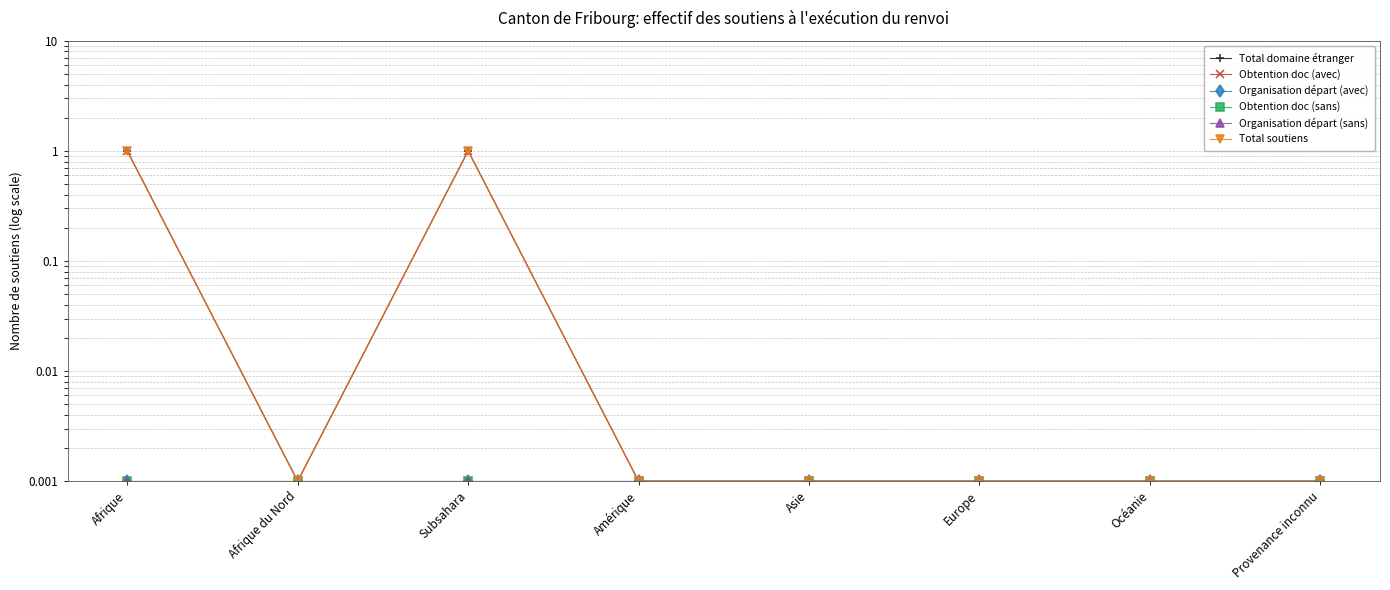

Where is the first local minimum for Obtention doc (avec)?

Afrique du Nord